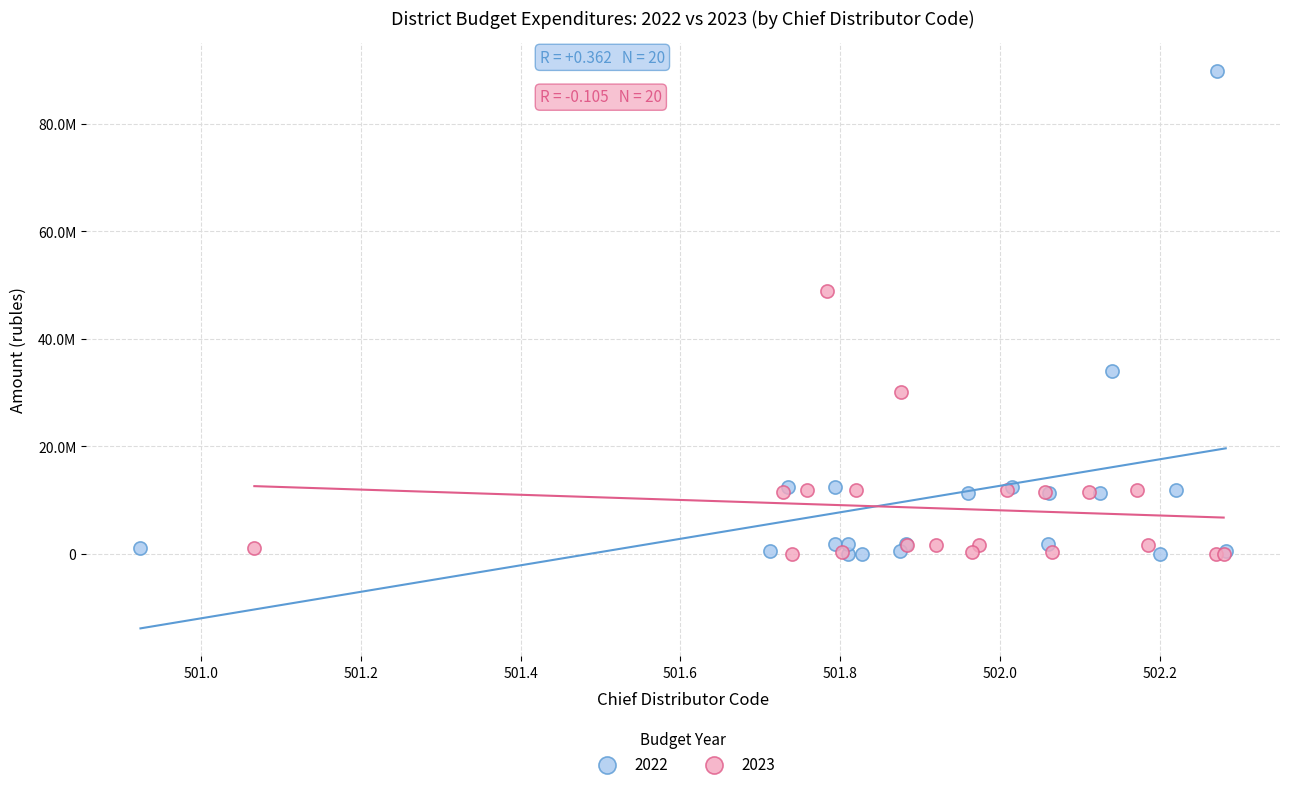

What are all the series names shown in the legend?

2022, 2023